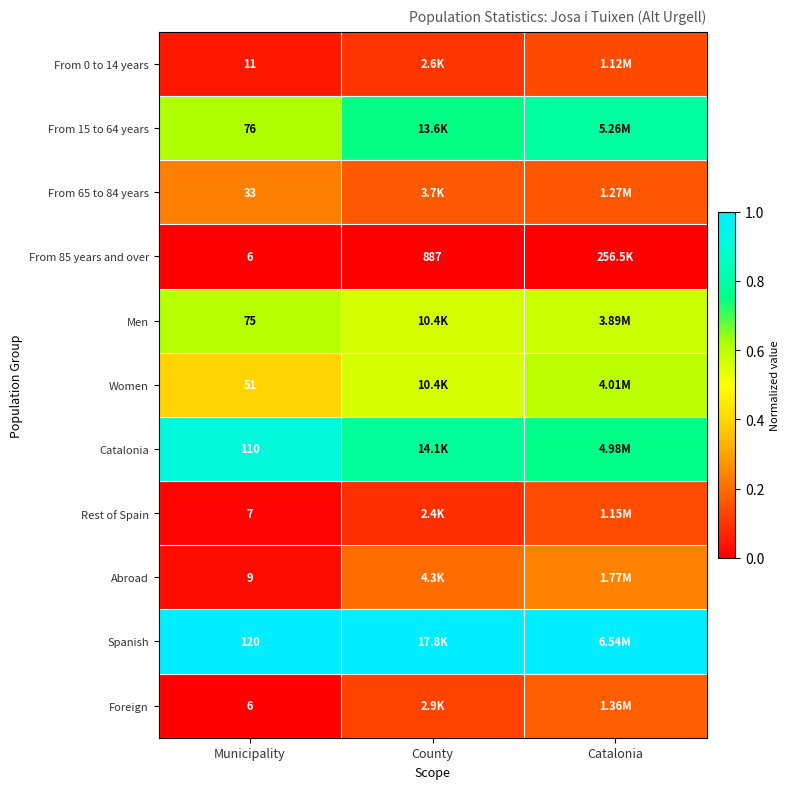

What is the difference between the highest and lowest values at Municipality?

114.0